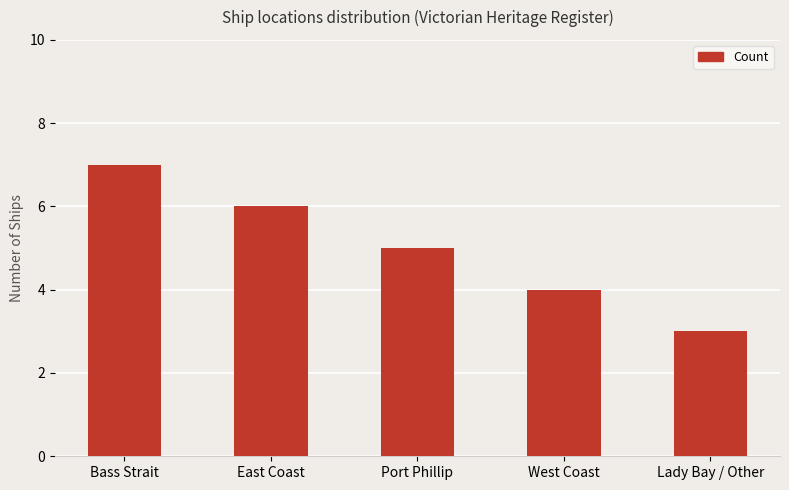

What is the label of the 5th bar from the left?

Lady Bay / Other